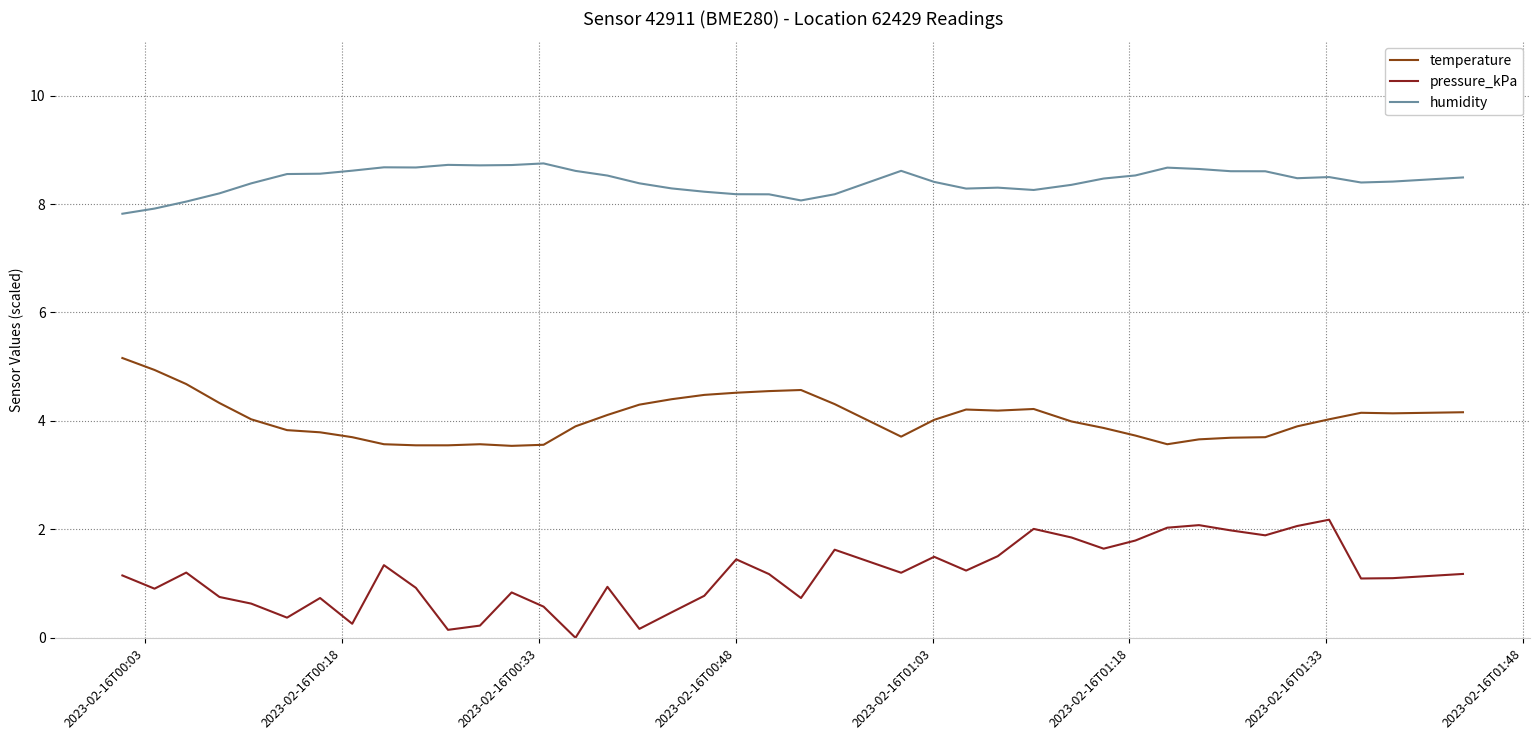

What is the difference between the second highest and minimum values in the pressure_kPa series?

2.1